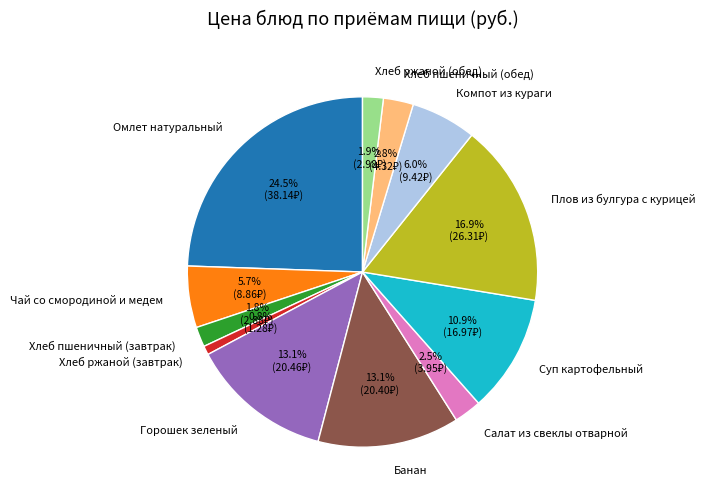

How many slices are in this pie chart?

12